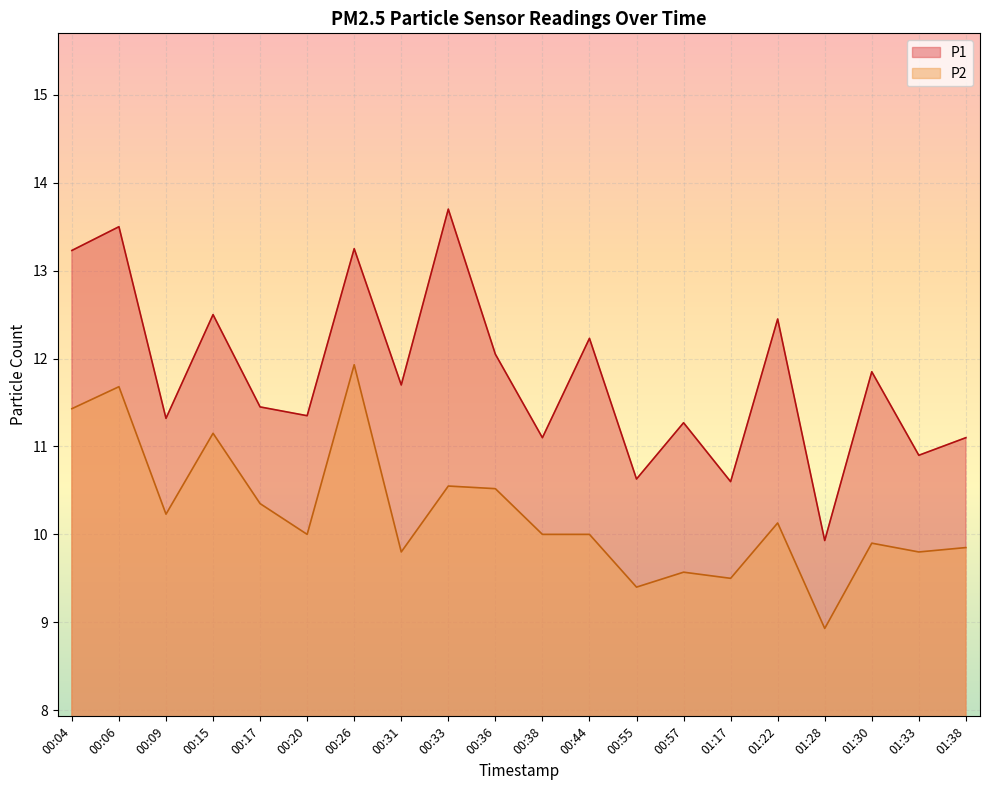

Which label corresponds to the smallest value in the chart?

01:28